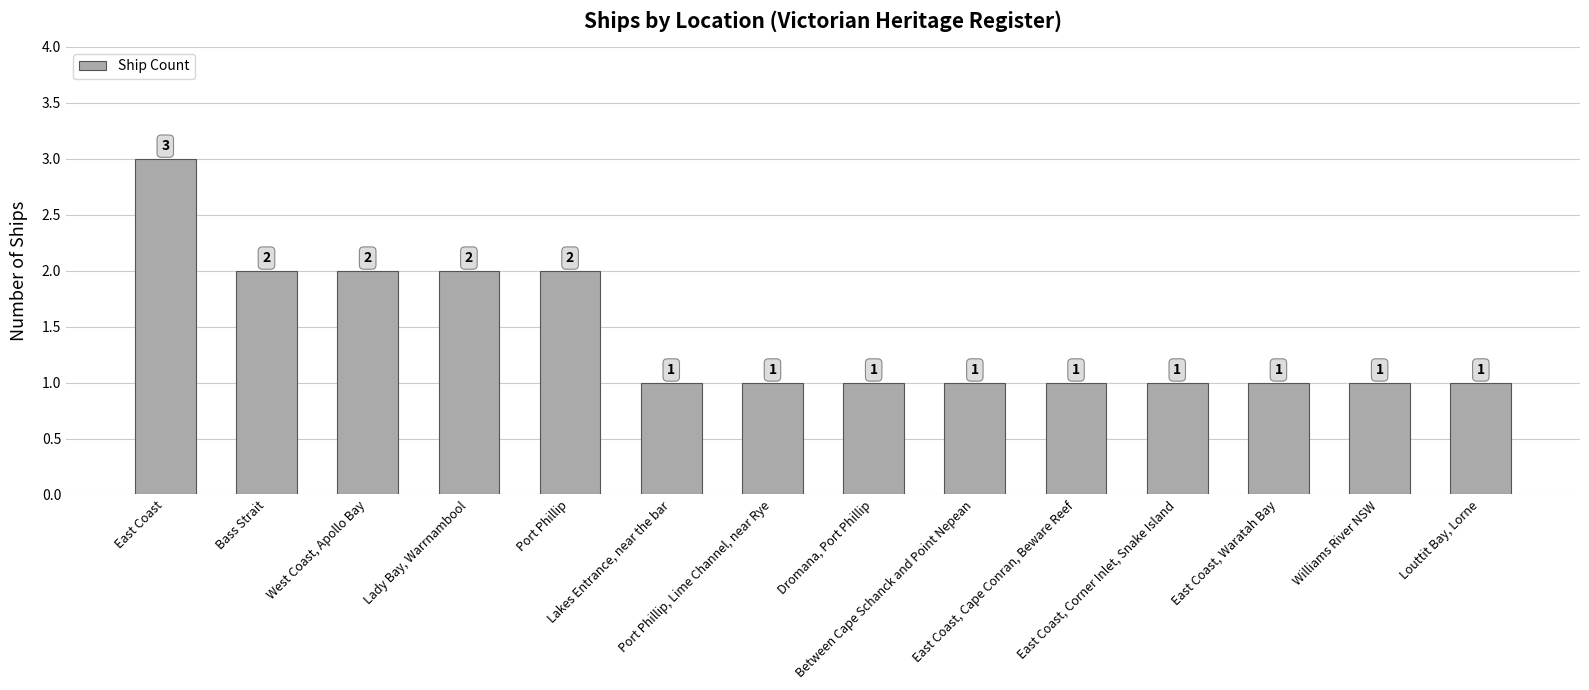

What is the value of the 2nd bar from the left?

2